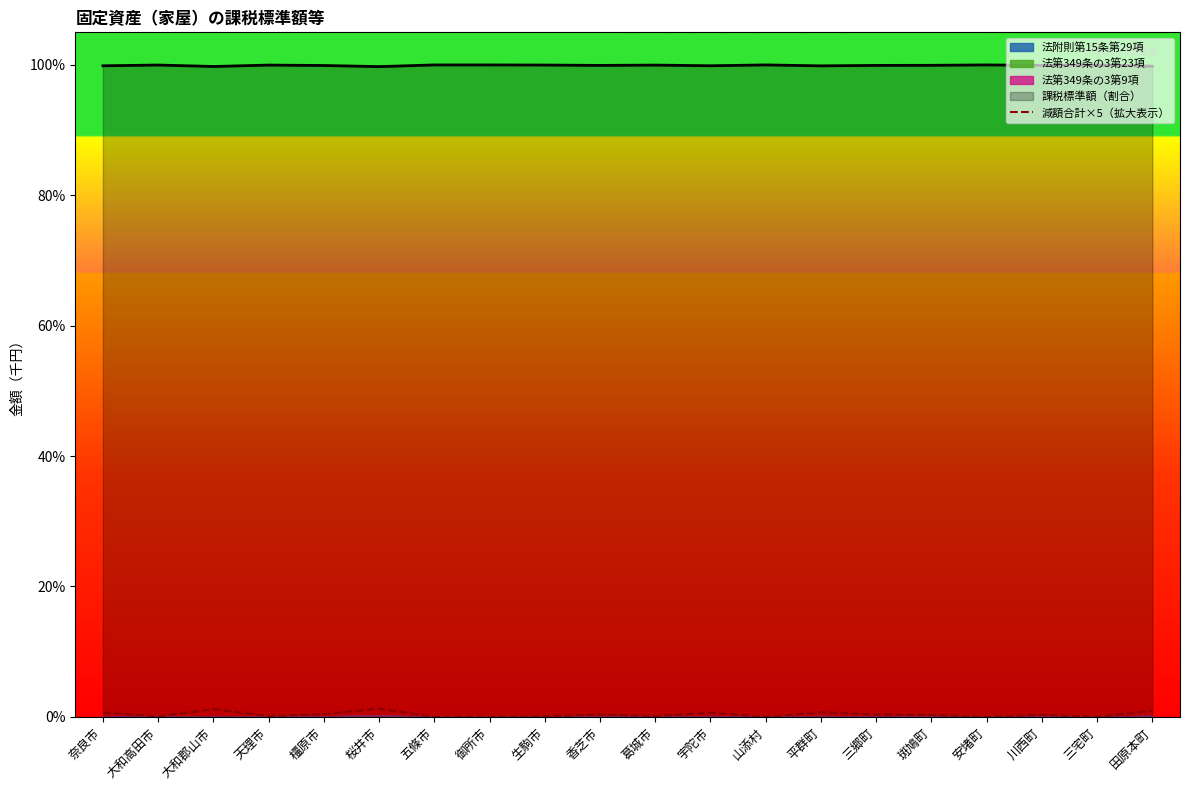

Which label corresponds to the largest value in the chart?

桜井市